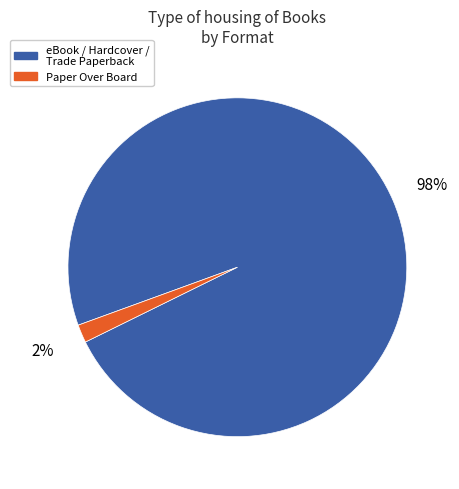

Does any single category account for the majority?

Yes